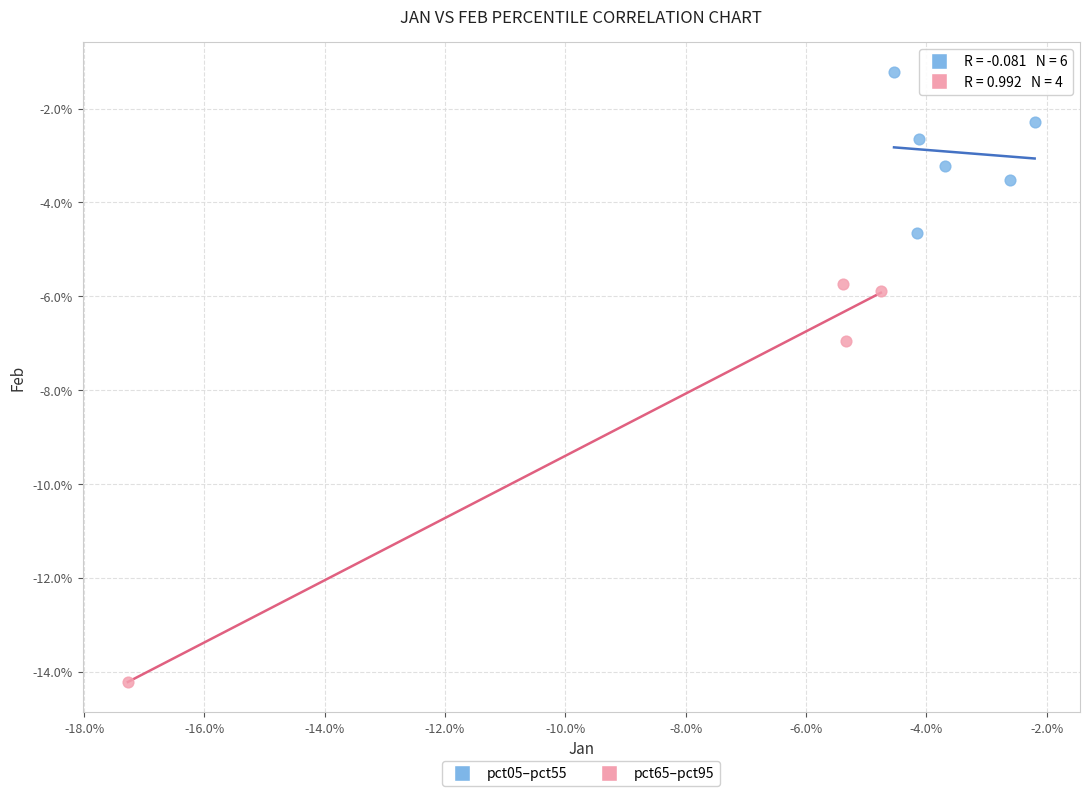

Which series contains the highest Y value?

pct05–pct55